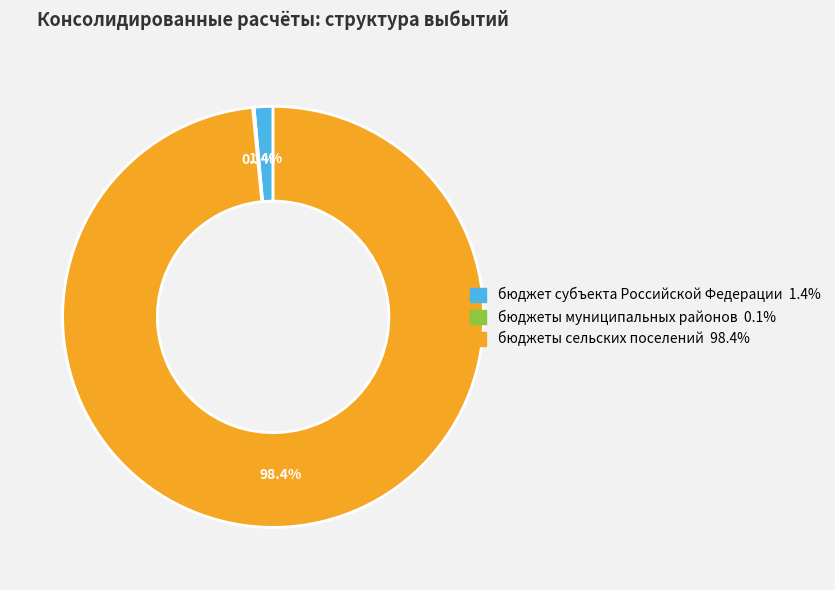

What is the largest slice in the pie chart?

бюджеты сельских поселений